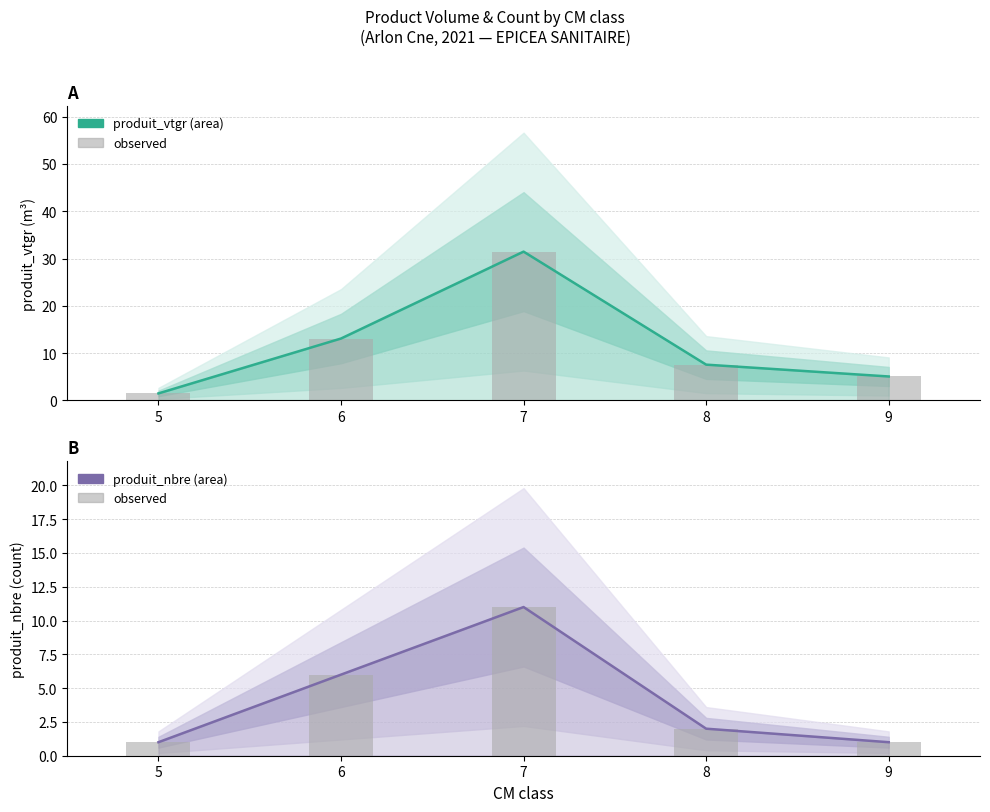

At which category is the sum across all series the highest?

7